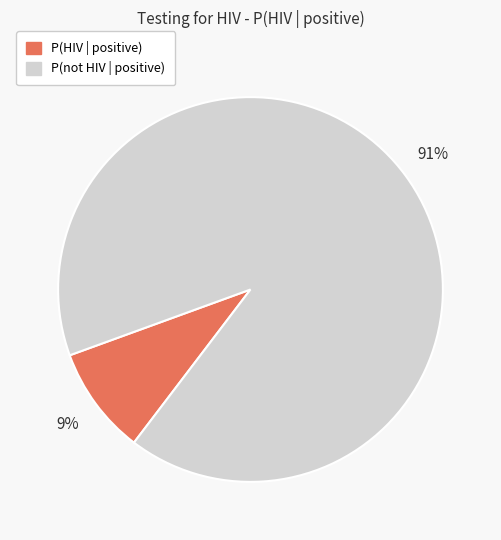

Combined, do P(HIV | positive) and P(not HIV | positive) account for over 50%?

Yes